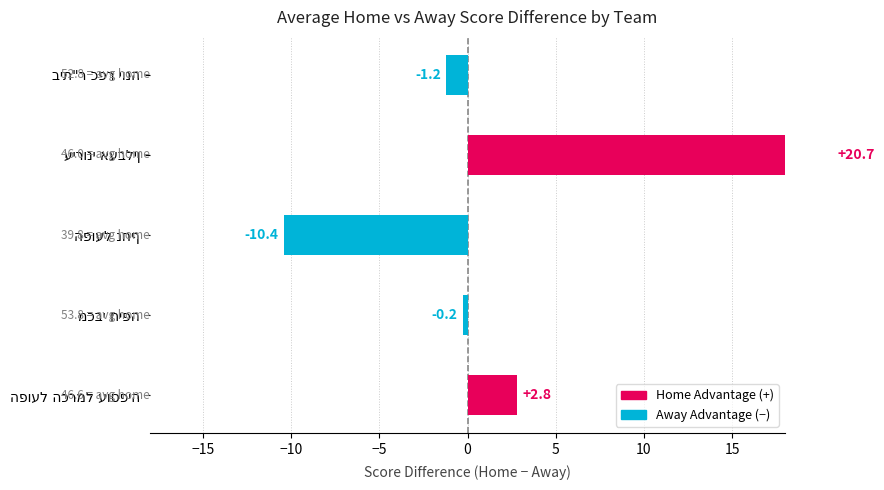

How many bars are there in total?

5